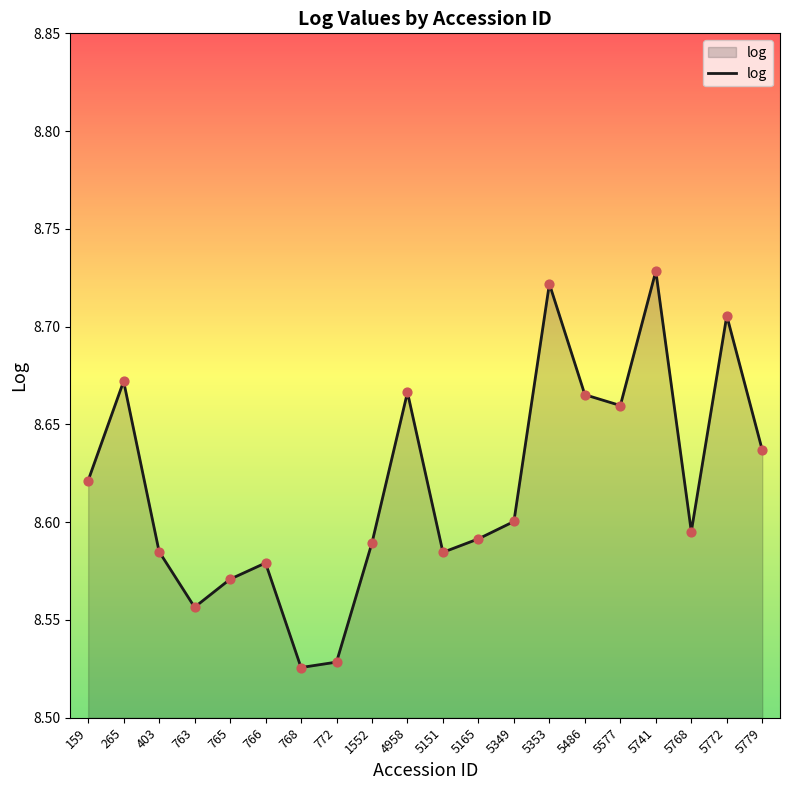

What is the ratio of the value at 5486 to the value at 5349?

1.0